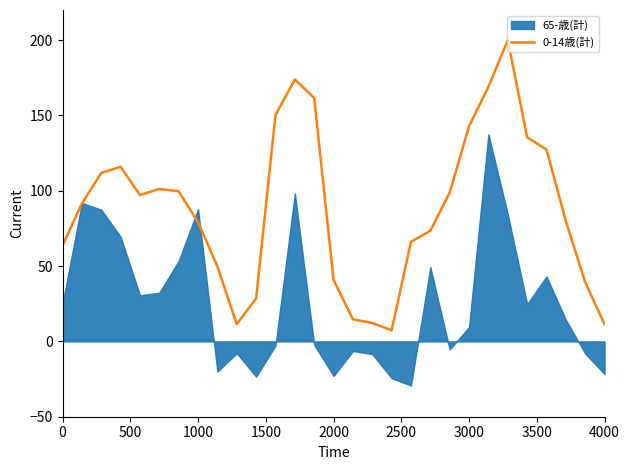

The 0-14歳(計) series shows 38.3 at 0. True or false?

False